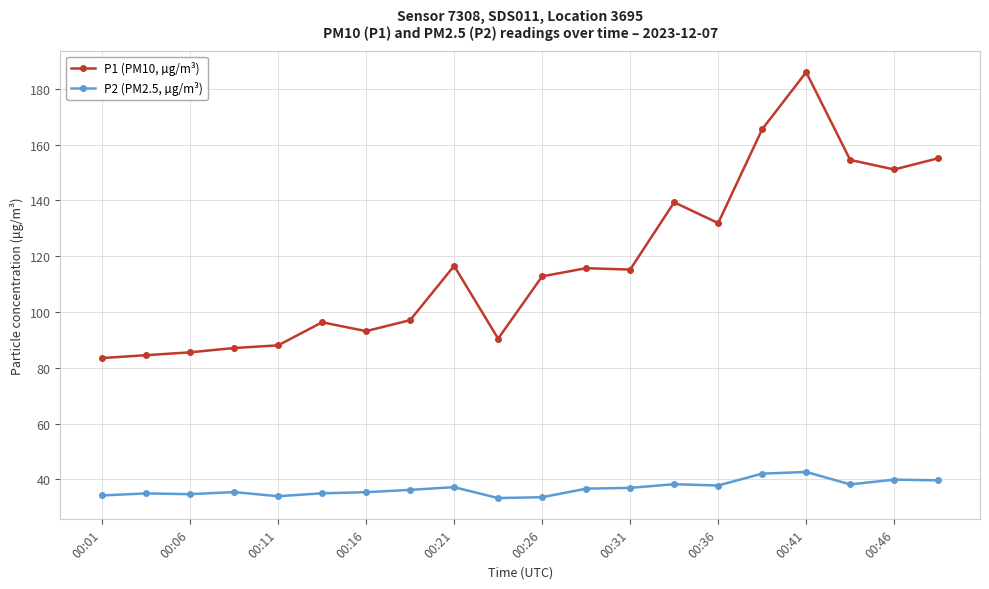

What is the value of the P1 (PM10, µg/m³) point at the 1st from the left?

83.5